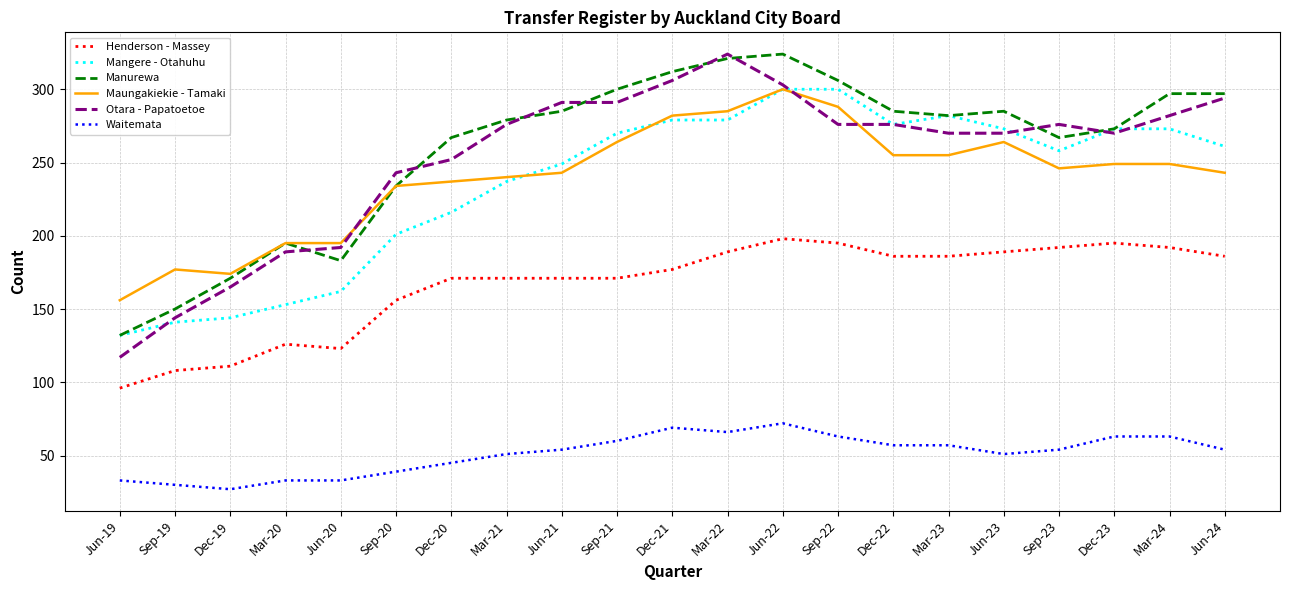

Which series has the largest total across all categories?

Manurewa